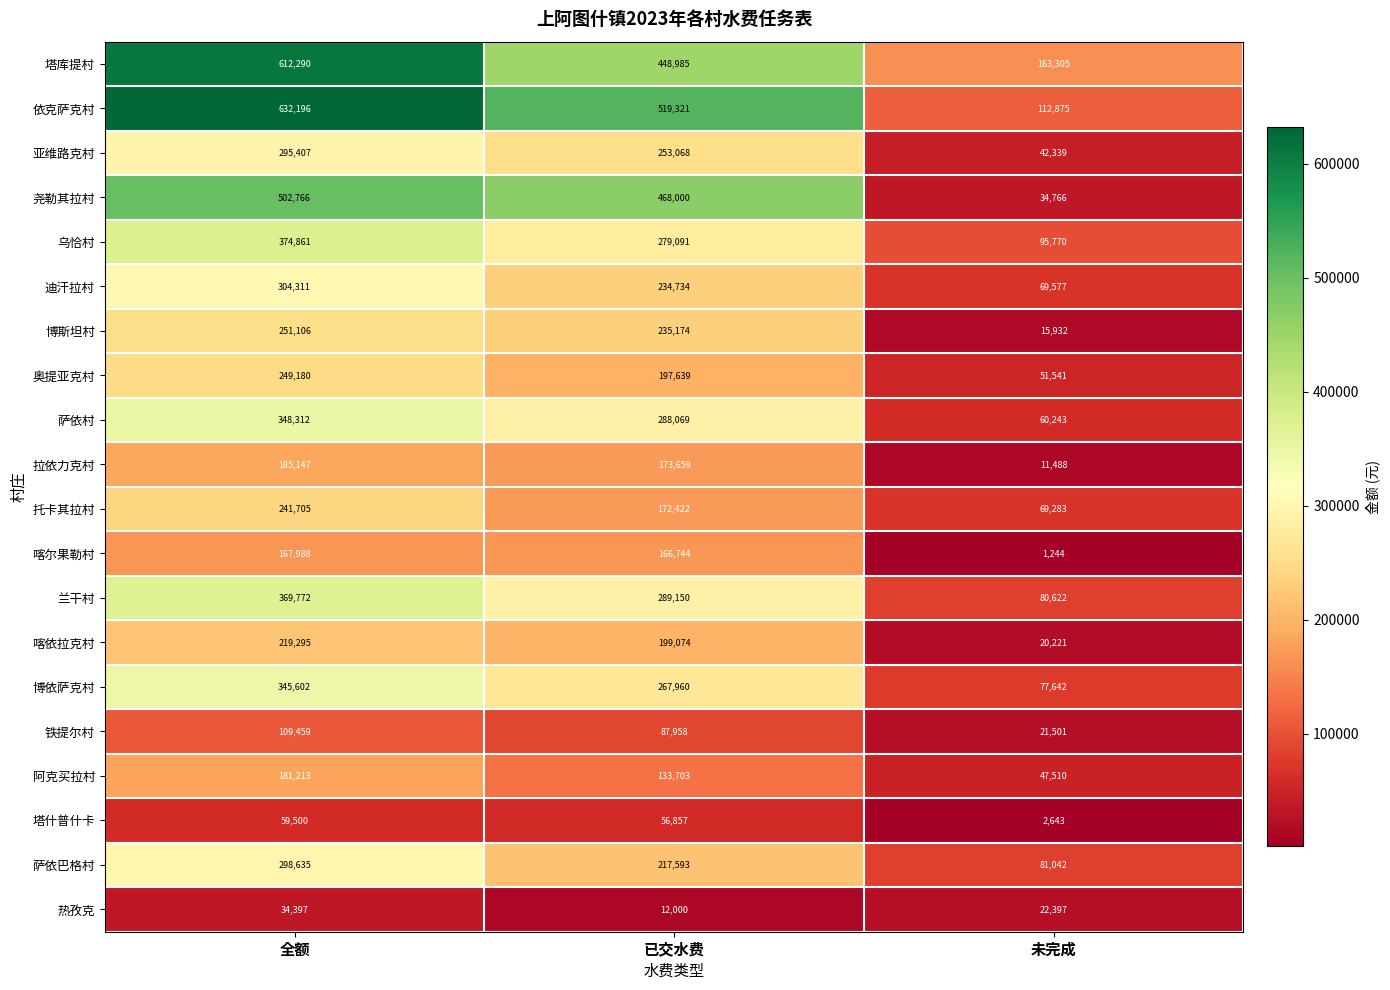

List the series in order of their peak value, highest first.

依克萨克村, 塔库提村, 尧勒其拉村, 乌恰村, 兰干村, 萨依村, 博依萨克村, 迪汗拉村, 萨依巴格村, 亚维路克村, 博斯坦村, 奥提亚克村, 托卡其拉村, 喀依拉克村, 拉依力克村, 阿克买拉村, 喀尔果勒村, 铁提尔村, 塔什普什卡, 热孜克